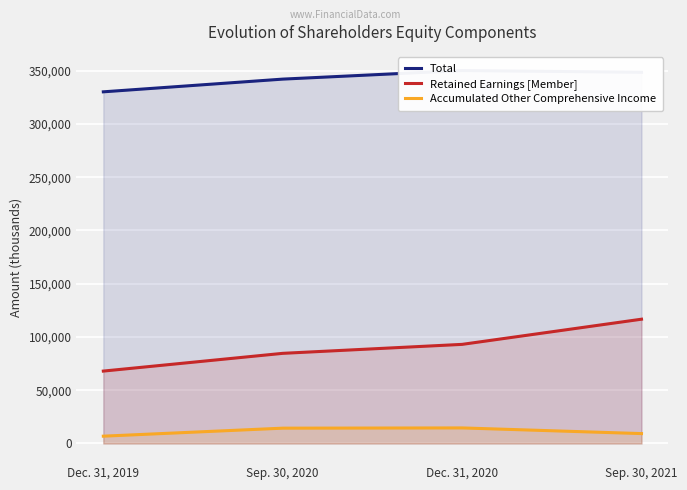

What is the label of the 3rd point from the right?

Sep. 30, 2020